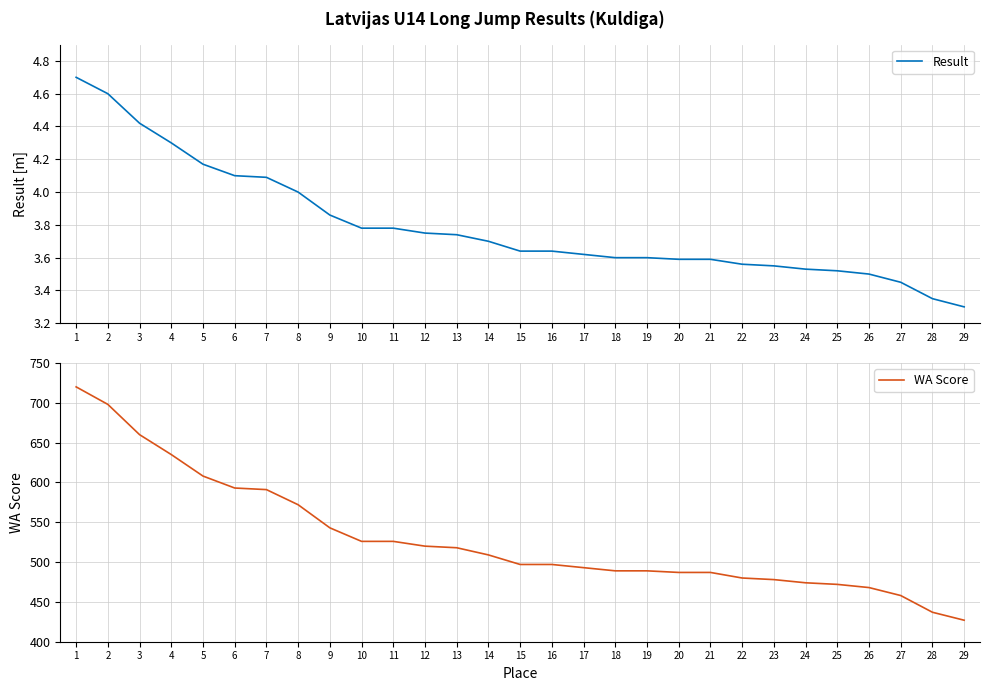

What is the minimum value for Result?

3.3